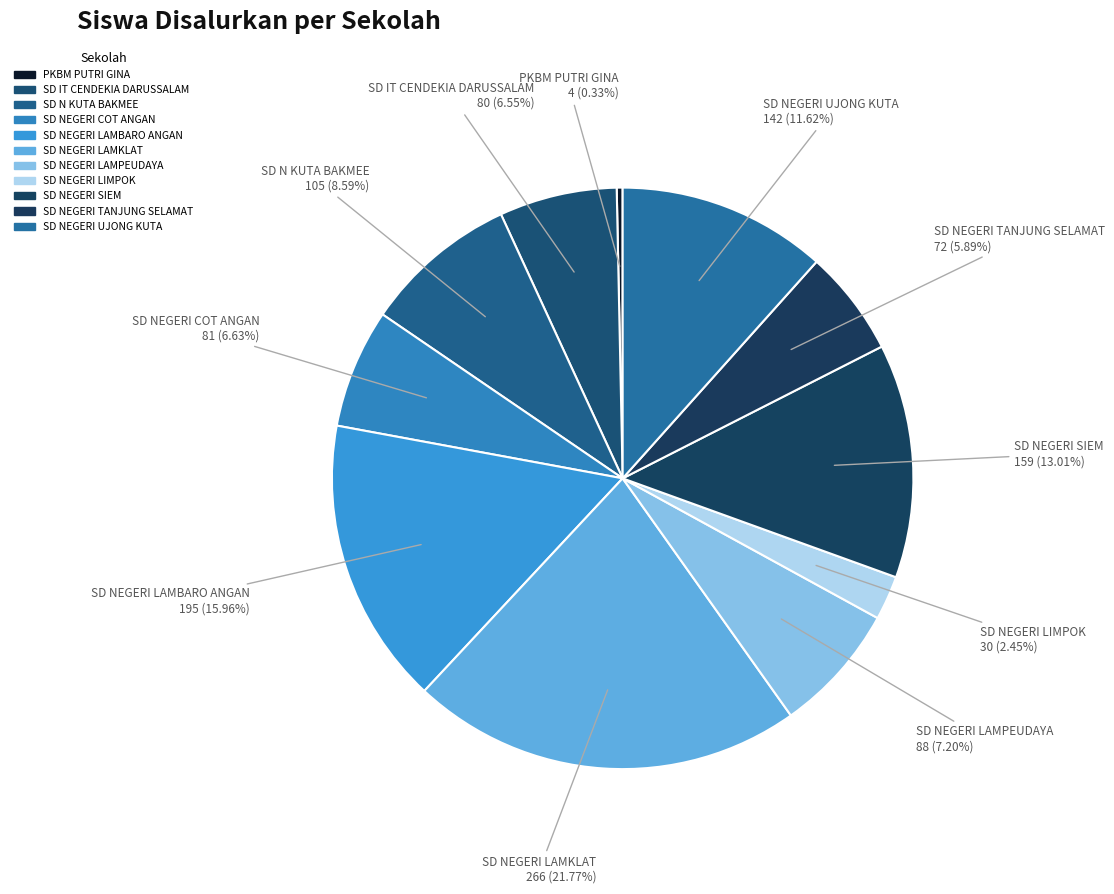

To the nearest percent, what is the combined percentage of SD NEGERI LAMKLAT and SD NEGERI TANJUNG SELAMAT?

28%